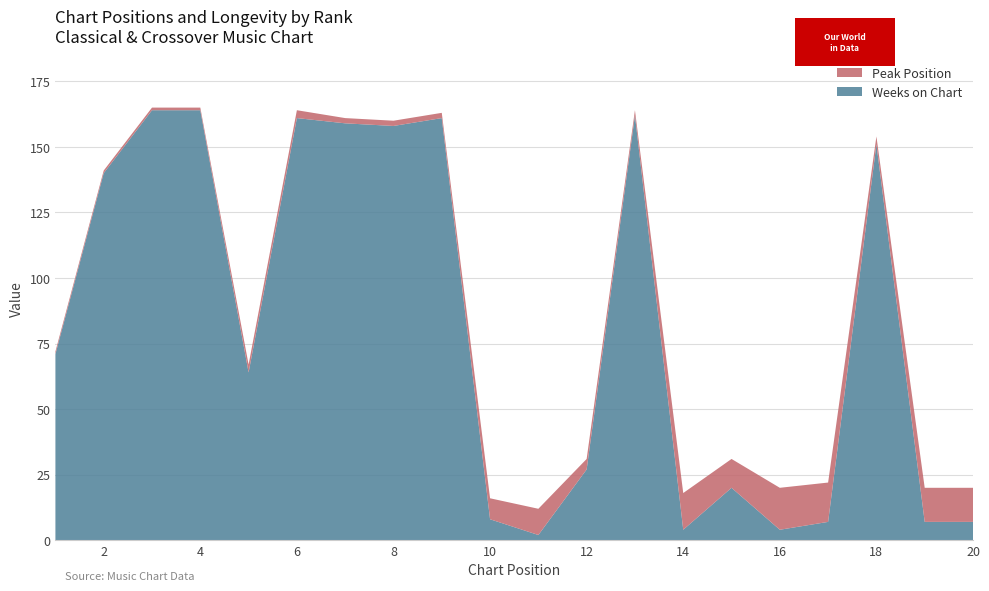

Reading right to left, what are all the values shown in this chart?

Peak Position: 20=13	19=13	18=3	17=15	16=16	15=11	14=14	13=2	12=4	11=10	10=8	9=2	8=2	7=2	6=3	5=3	4=1	3=1	2=1	1=1
Weeks on Chart: 20=7	19=7	18=151	17=7	16=4	15=20	14=4	13=162	12=27	11=2	10=8	9=161	8=158	7=159	6=161	5=64	4=164	3=164	2=140	1=71